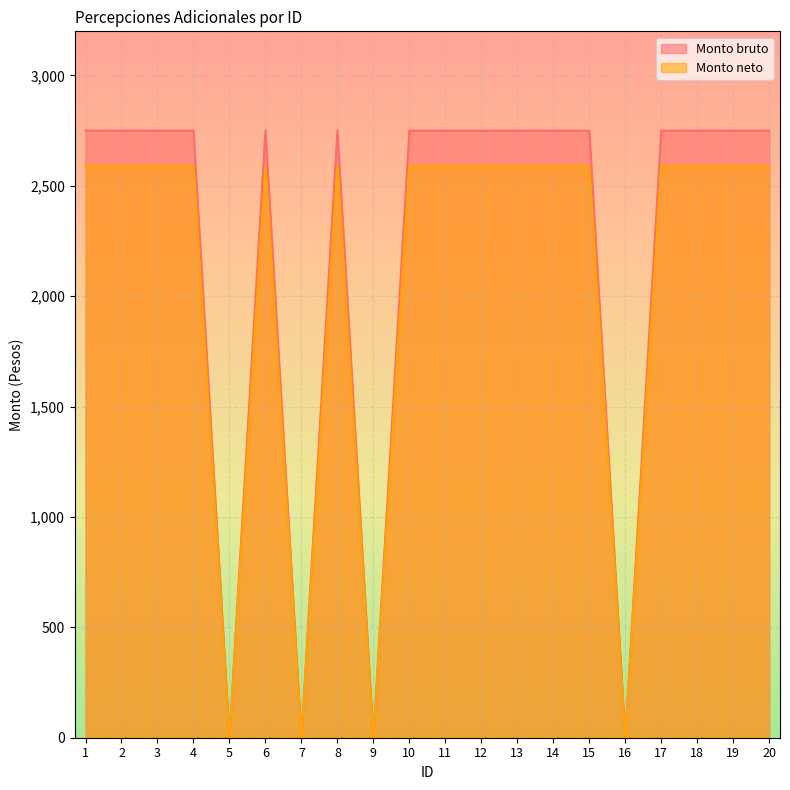

Reading left to right, extract all data points from this chart.

Monto bruto: 1=2750.0	2=2750.0	3=2750.0	4=2750.0	5=0.0	6=2750.0	7=0.0	8=2750.0	9=0.0	10=2750.0	11=2750.0	12=2750.0	13=2750.0	14=2750.0	15=2750.0	16=0.0	17=2750.0	18=2750.0	19=2750.0	20=2750.0
Monto neto: 1=2590.5	2=2590.5	3=2590.5	4=2590.5	5=0.0	6=2590.5	7=0.0	8=2590.5	9=0.0	10=2590.5	11=2590.5	12=2590.5	13=2590.5	14=2590.5	15=2590.5	16=0.0	17=2590.5	18=2590.5	19=2590.5	20=2590.5